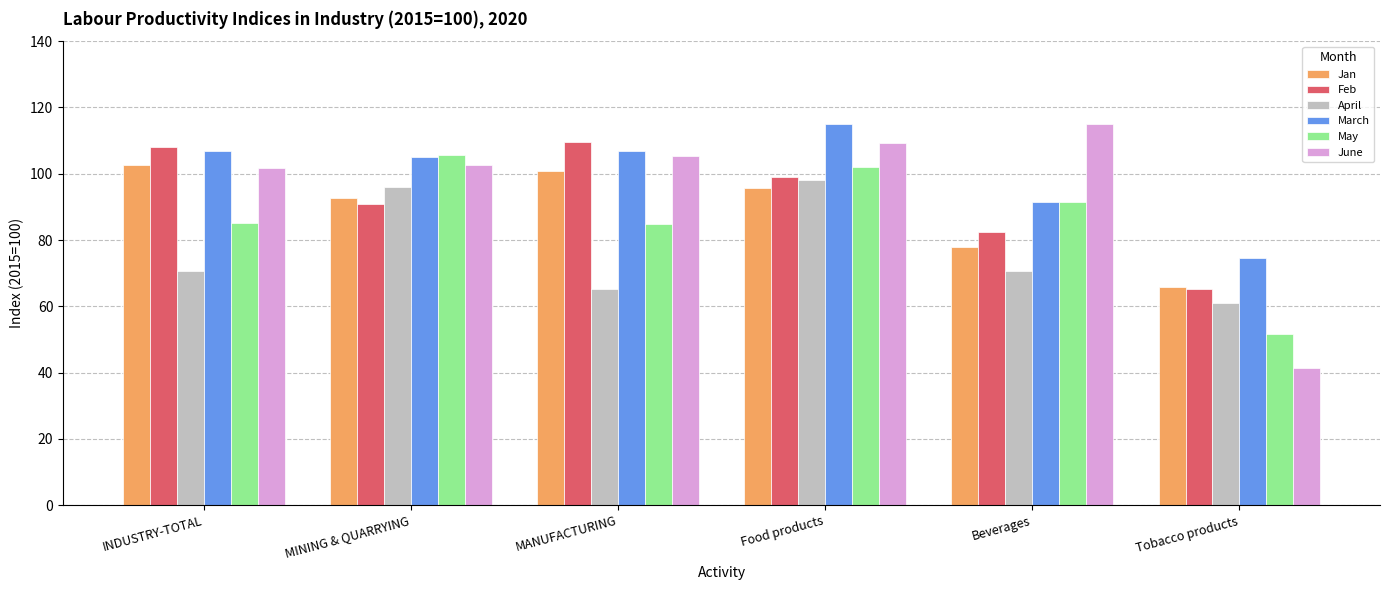

How many bars are there in total?

36